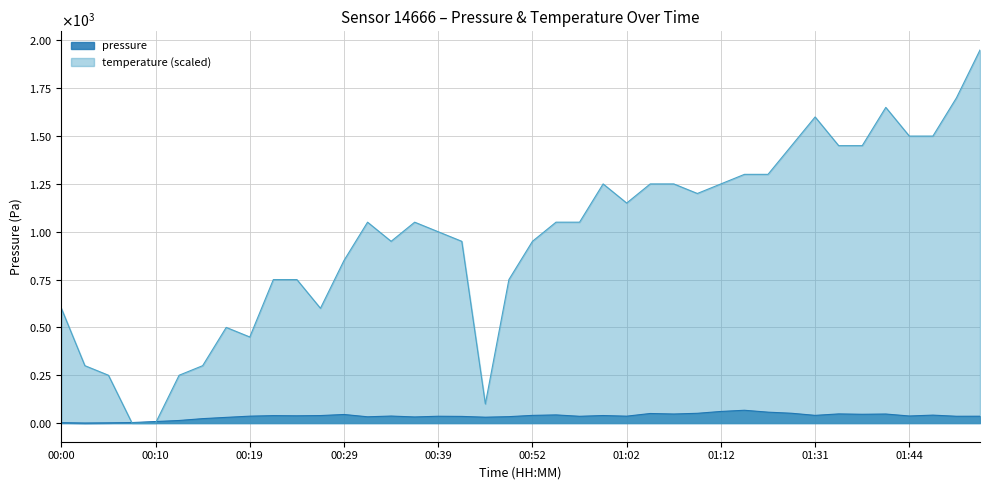

Where is the first local maximum for pressure?

00:22